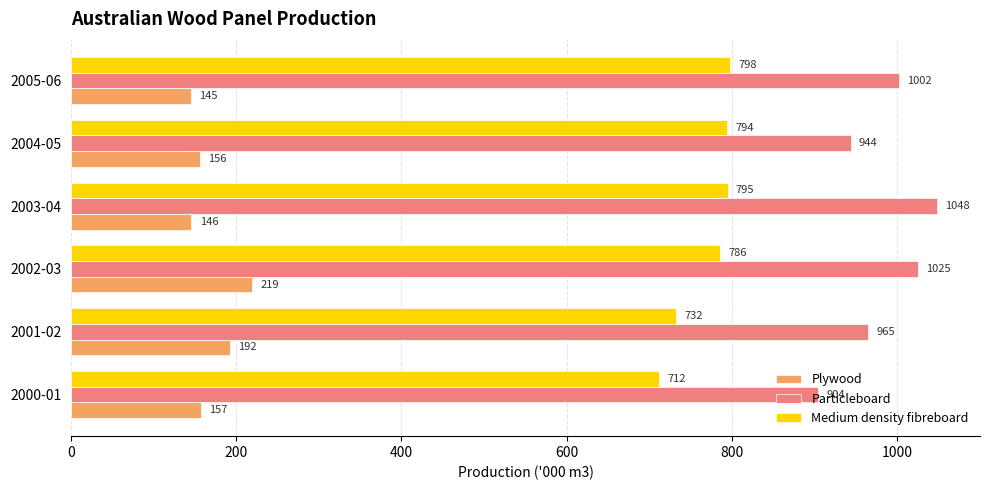

What is the maximum value shown in the chart?

1048.0